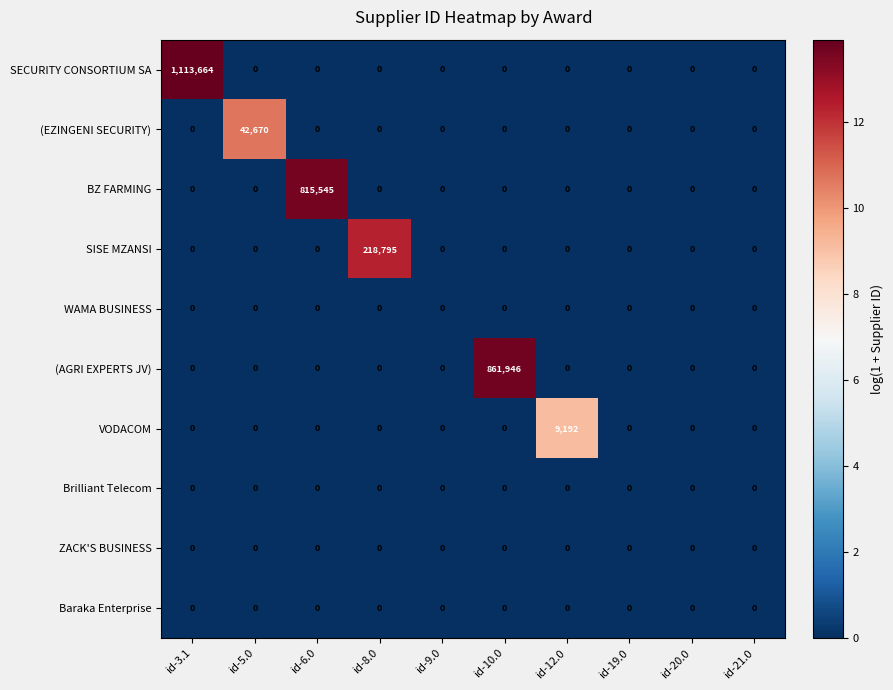

Which series has the largest total across all categories?

SECURITY CONSORTIUM SA